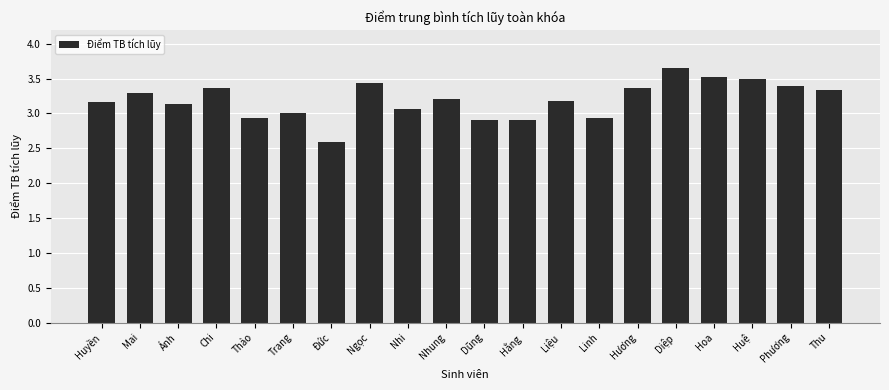

At which category does the chart reach its peak across all series?

Diệp